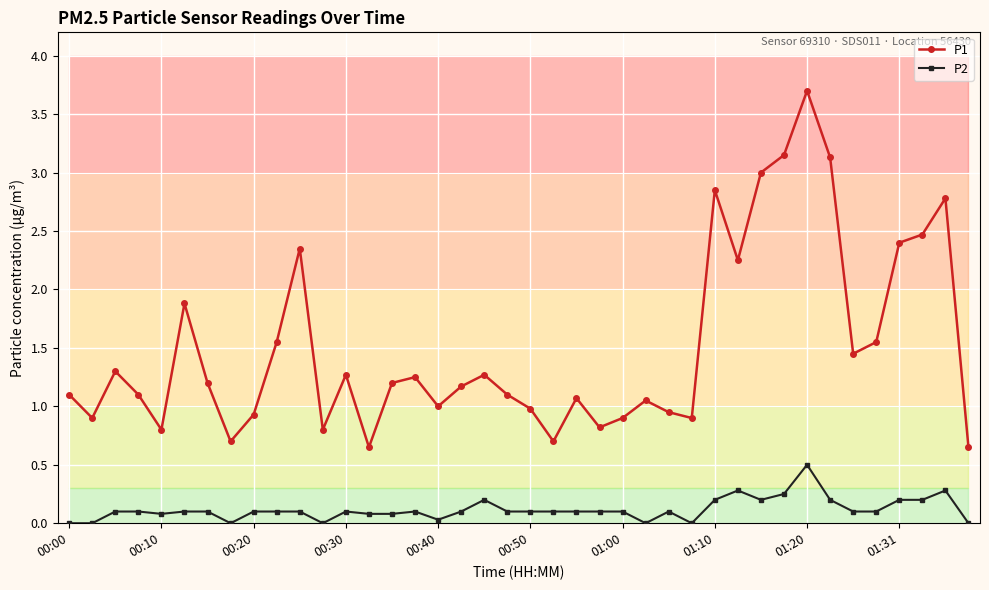

What are all the series names shown in the legend?

P1, P2